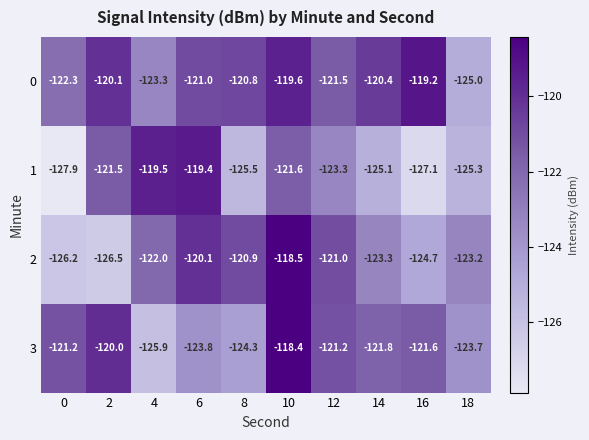

At 0, list the series in order from smallest to largest.

1, 2, 0, 3